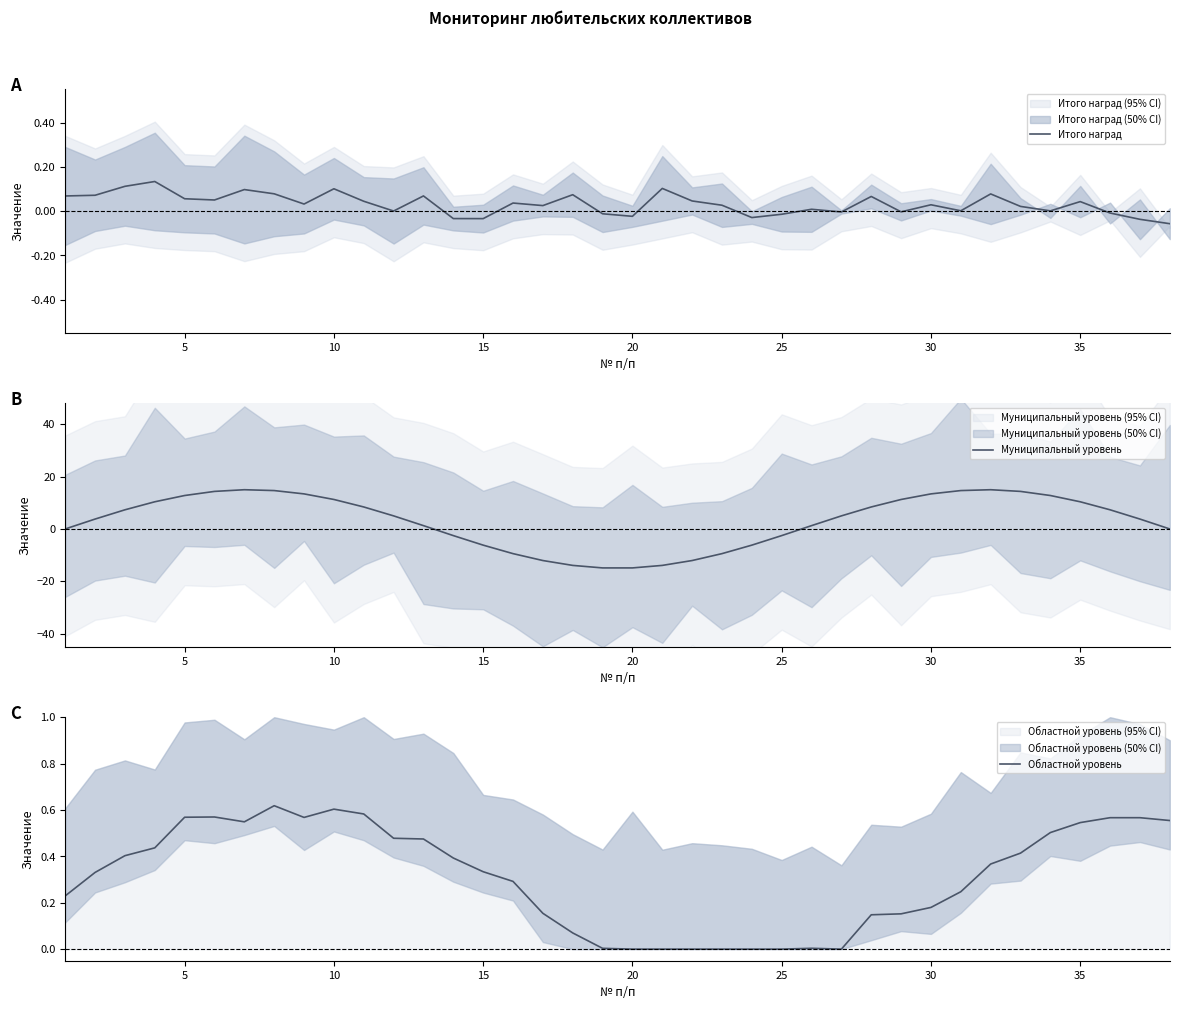

Reading left to right, extract all data points from this chart.

Итого наград: 0.1	0.1	0.1	0.1	0.1	0.1	0.1	0.1	0.0	0.1	0.0	0.0	0.1	-0.0	-0.0	0.0	0.0	0.1	-0.0	-0.0	0.1	0.0	0.0	-0.0	-0.0	0.0	-0.0	0.1	-0.0	0.0	0.0	0.1	0.0	0.0	0.0	-0.0	-0.0	-0.1
Муниципальный уровень: 0.0	3.8	7.3	10.4	12.8	14.3	15.0	14.7	13.4	11.3	8.4	5.0	1.3	-2.5	-6.2	-9.4	-12.1	-13.9	-14.9	-14.9	-13.9	-12.1	-9.4	-6.2	-2.5	1.3	5.0	8.4	11.3	13.4	14.7	15.0	14.3	12.8	10.4	7.3	3.8	0.0
Областной уровень: 0.2	0.3	0.4	0.4	0.6	0.6	0.5	0.6	0.6	0.6	0.6	0.5	0.5	0.4	0.3	0.3	0.2	0.1	0.0	0.0	0.0	0.0	0.0	0.0	0.0	0.0	0.0	0.1	0.2	0.2	0.2	0.4	0.4	0.5	0.5	0.6	0.6	0.6